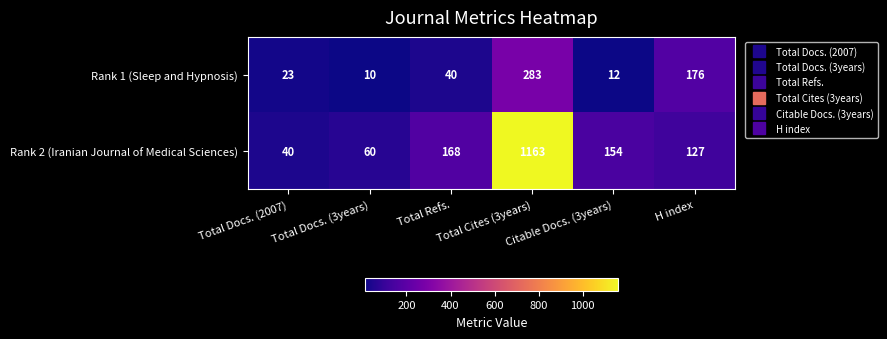

True or false: Rank 2 (Iranian Journal of Medical Sciences) has a value of 1163 at Total Cites (3years).

True